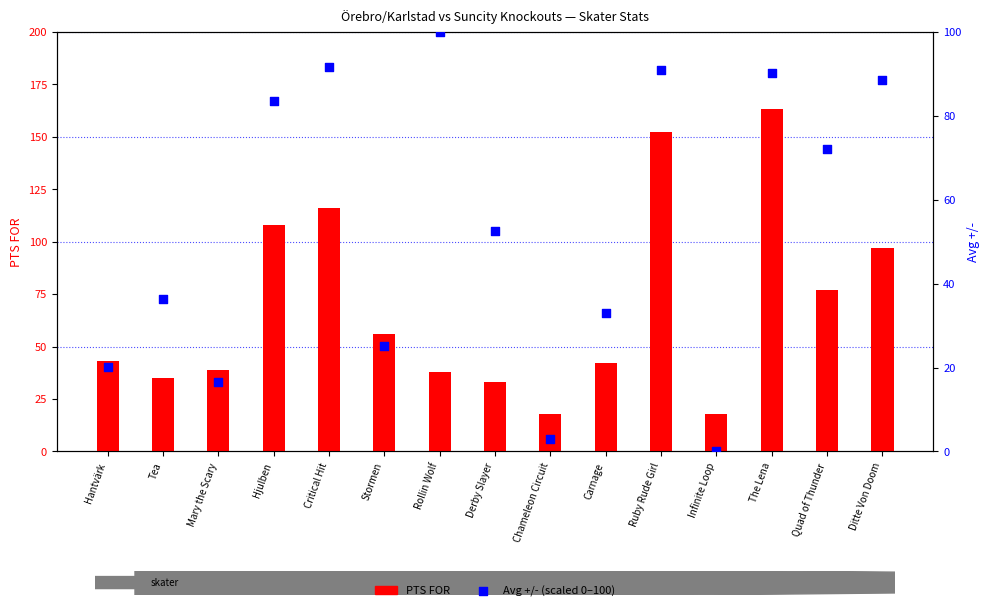

Which series has the largest Y range (max minus min)?

PTS FOR